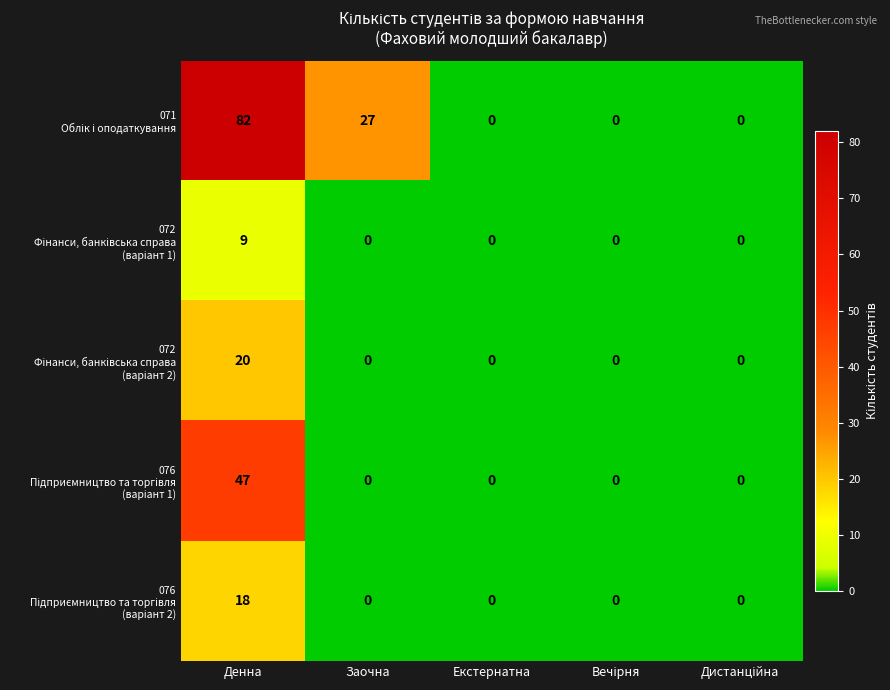

What is the total value across all series at Заочна?

27